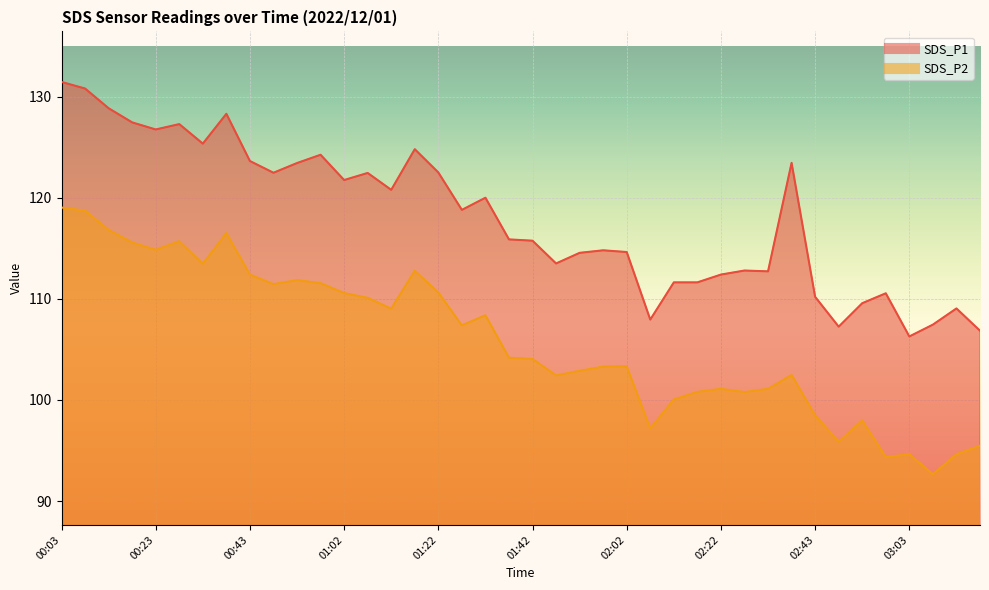

What position from the left is 00:52?

11